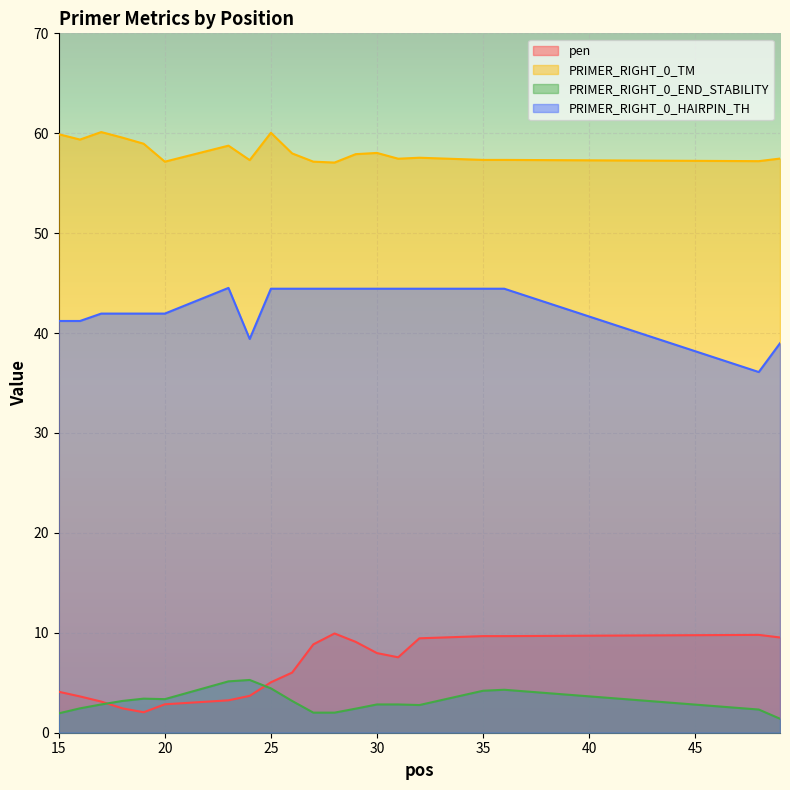

What is the lowest value of the pen series?

2.0